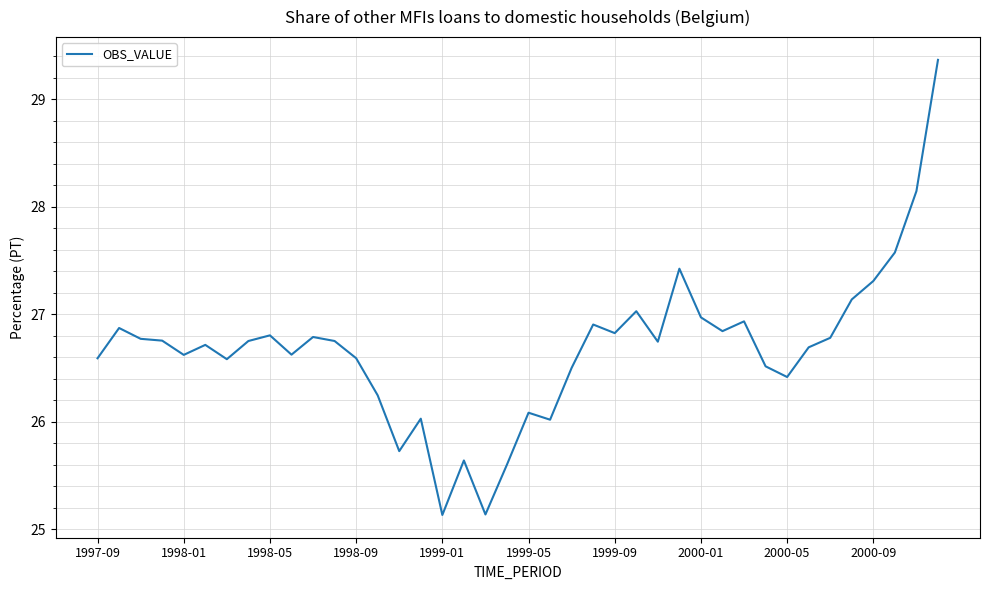

What is the smallest value displayed?

25.1